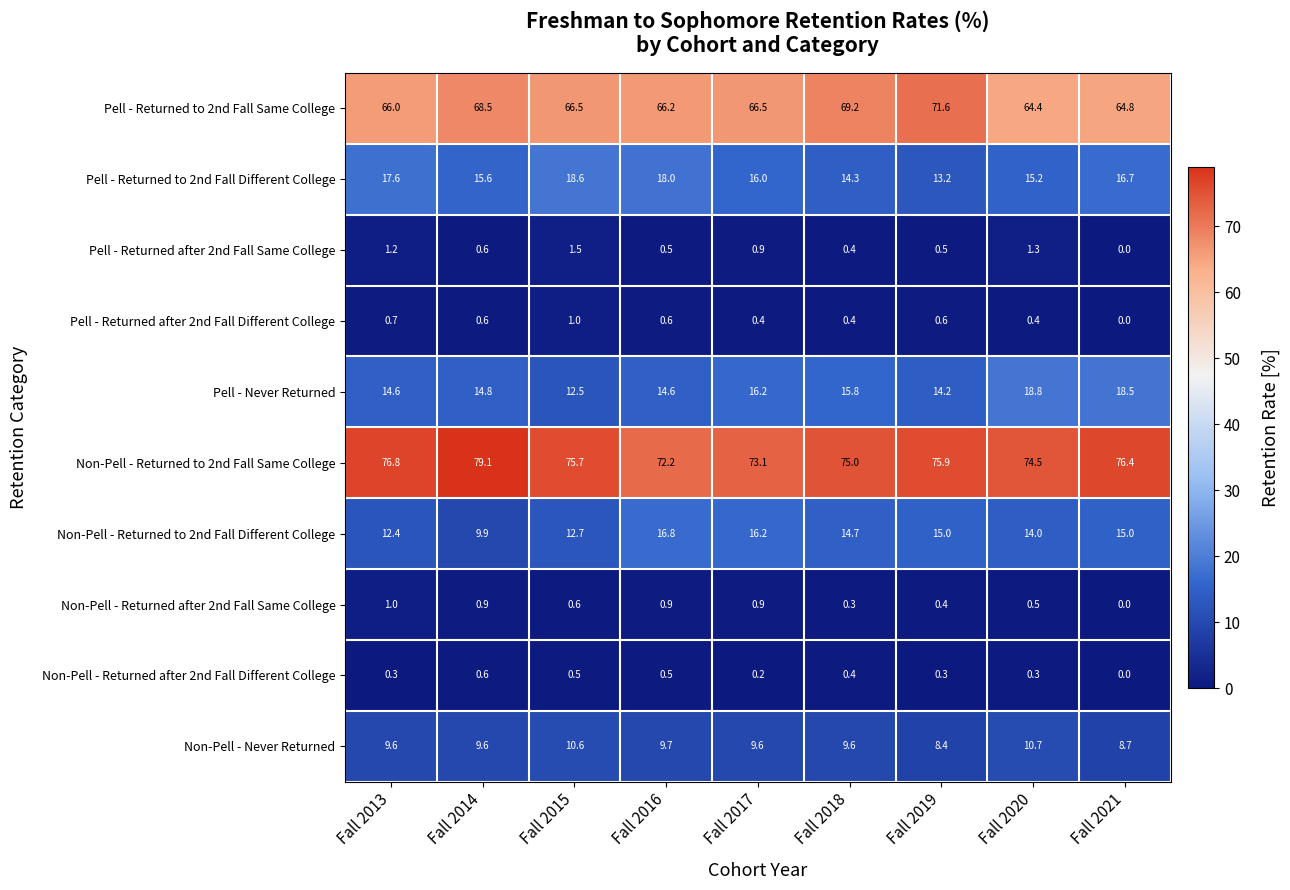

What is the total value across all series at Fall 2016?

200.0